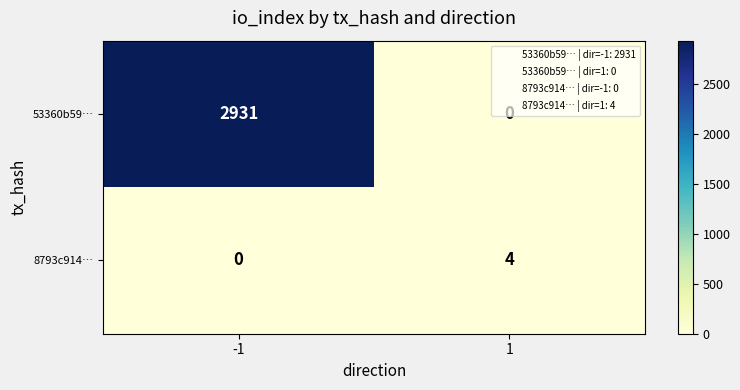

What is the highest value of the 8793c914… series?

4